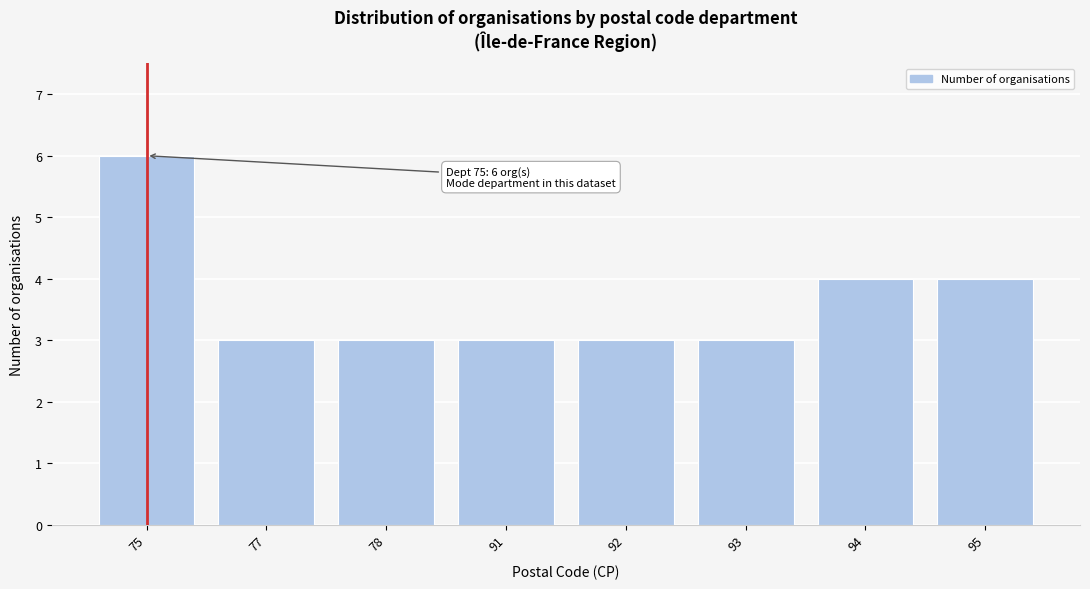

Reading right to left, list all the values displayed in this chart.

4	4	3	3	3	3	3	6